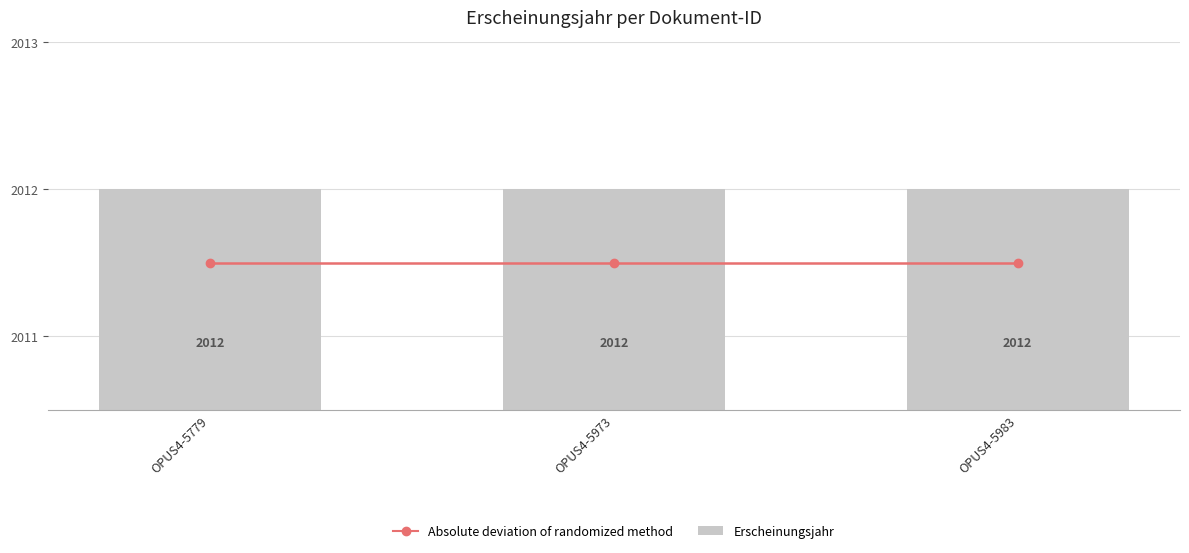

What is the average value of the Absolute deviation of randomized method series?

2011.5